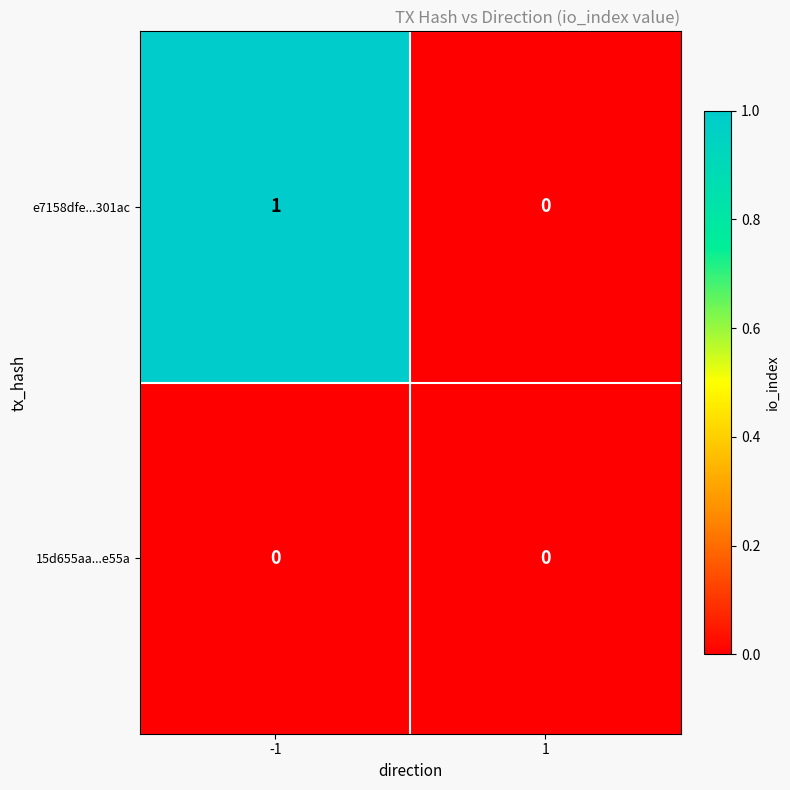

Reading right to left, transcribe all the data shown in this chart.

e7158dfe...301ac: 0	1
15d655aa...e55a: 0	0